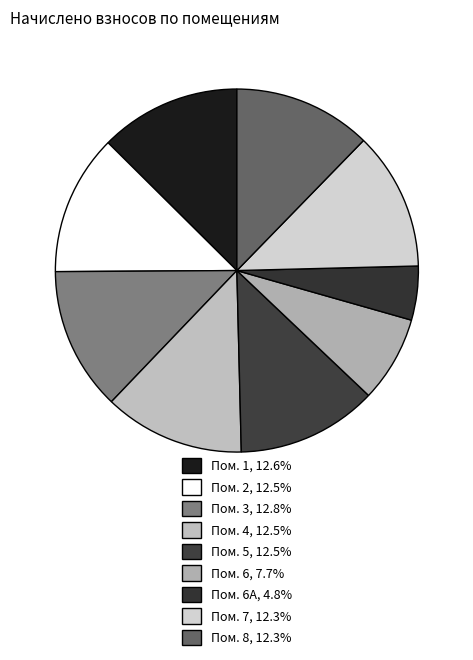

How many segments does this pie chart have?

9